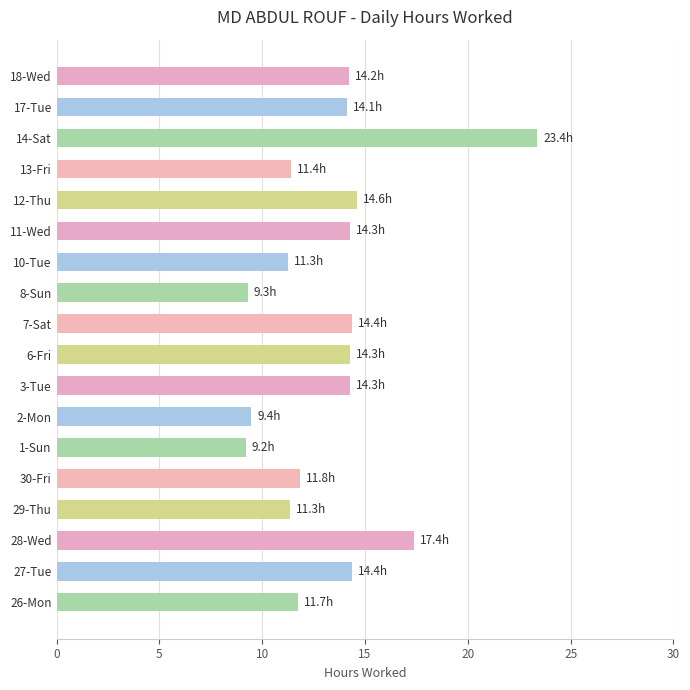

Is it true that the value at 12-Thu is 14.6?

True